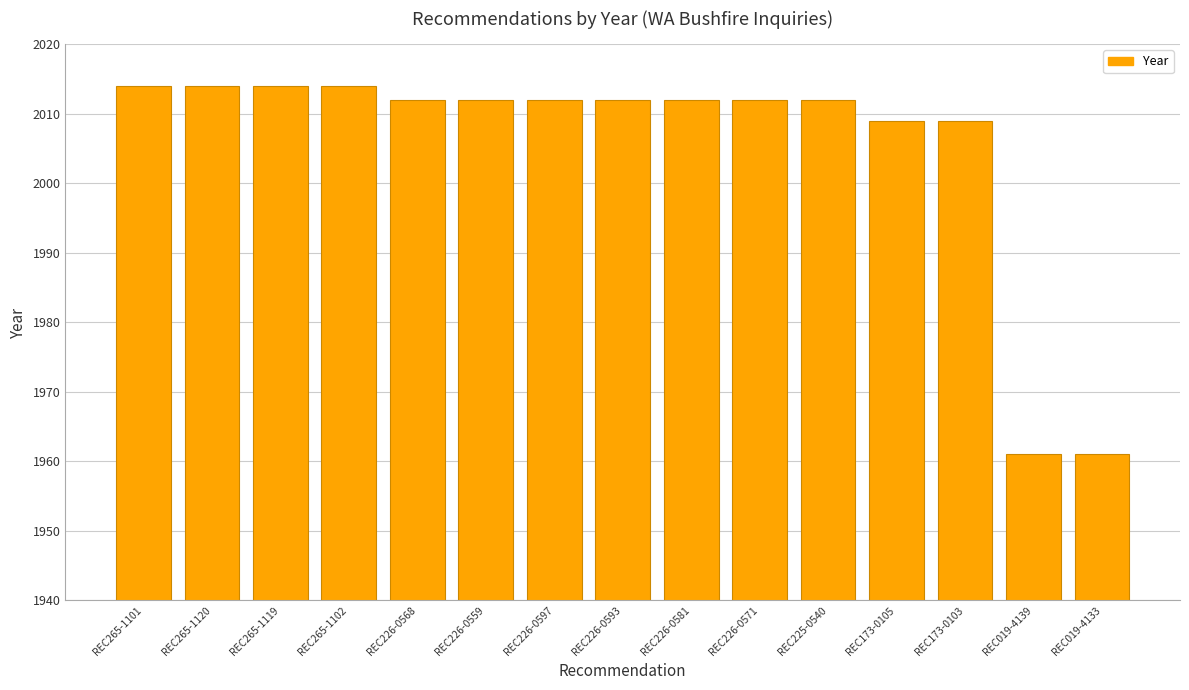

What is the sum of the values at REC173-0105 and REC265-1101?

4023